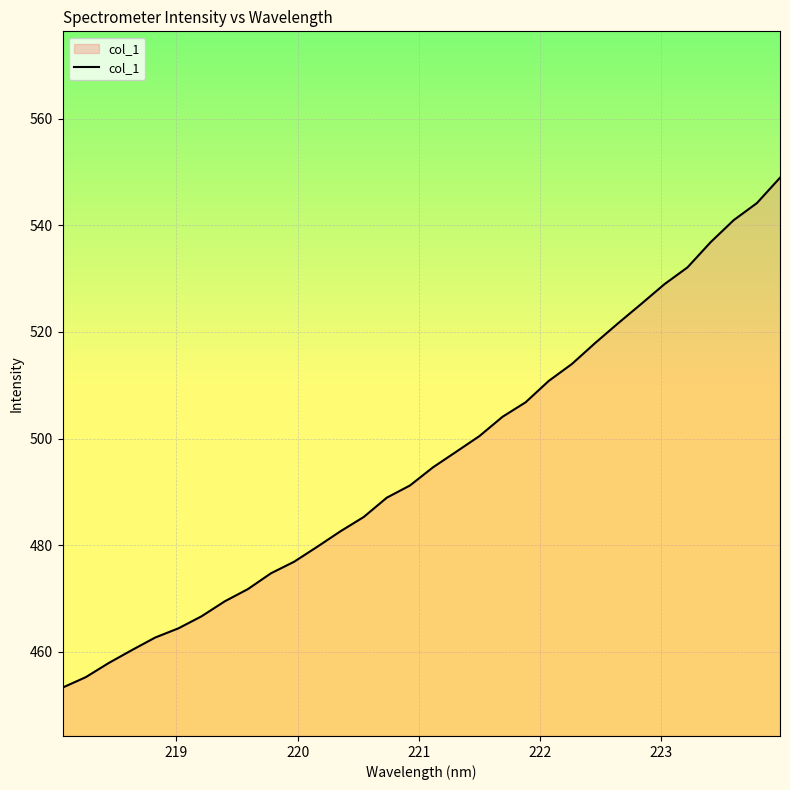

What is the difference between the maximum and second lowest values?

93.6